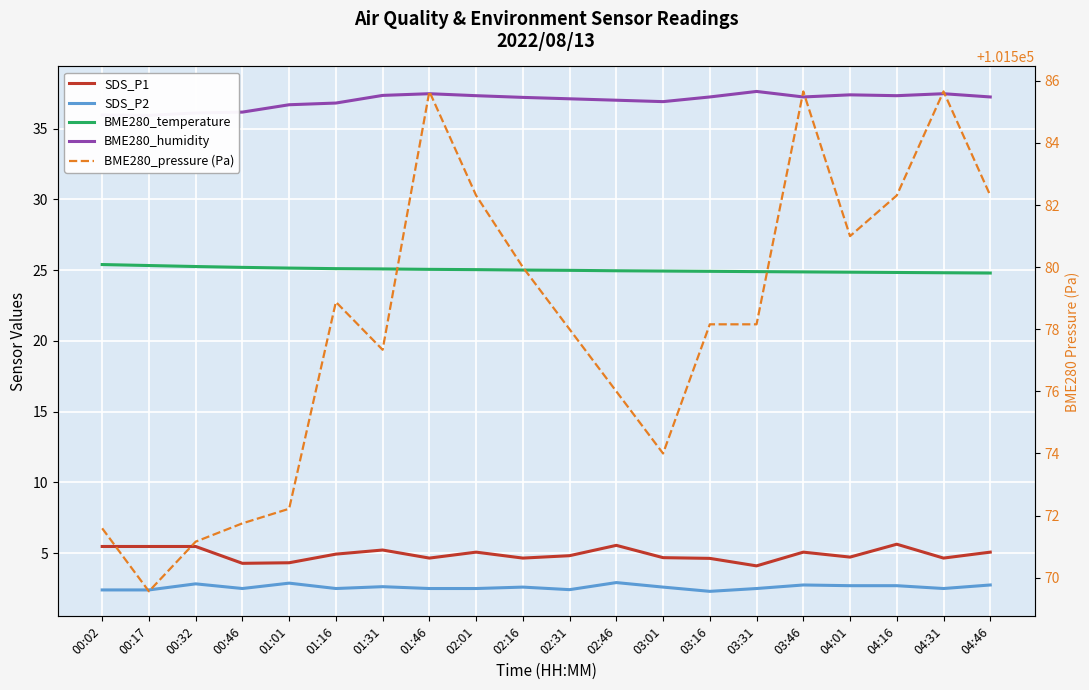

Is it true that SDS_P2 equals 4.1 at 03:16?

False